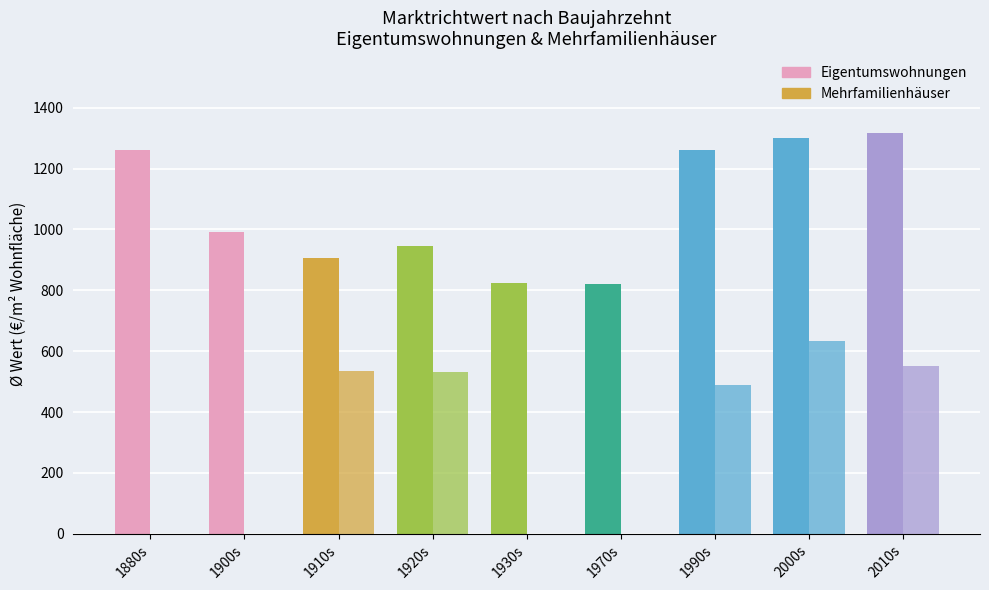

Reading left to right, what are all the values shown in this chart?

Eigentumswohnungen: 1260	990	907	946	825	820	1261	1300	1316
Mehrfamilienhäuser: 0	0	534	533	0	0	490	633	550